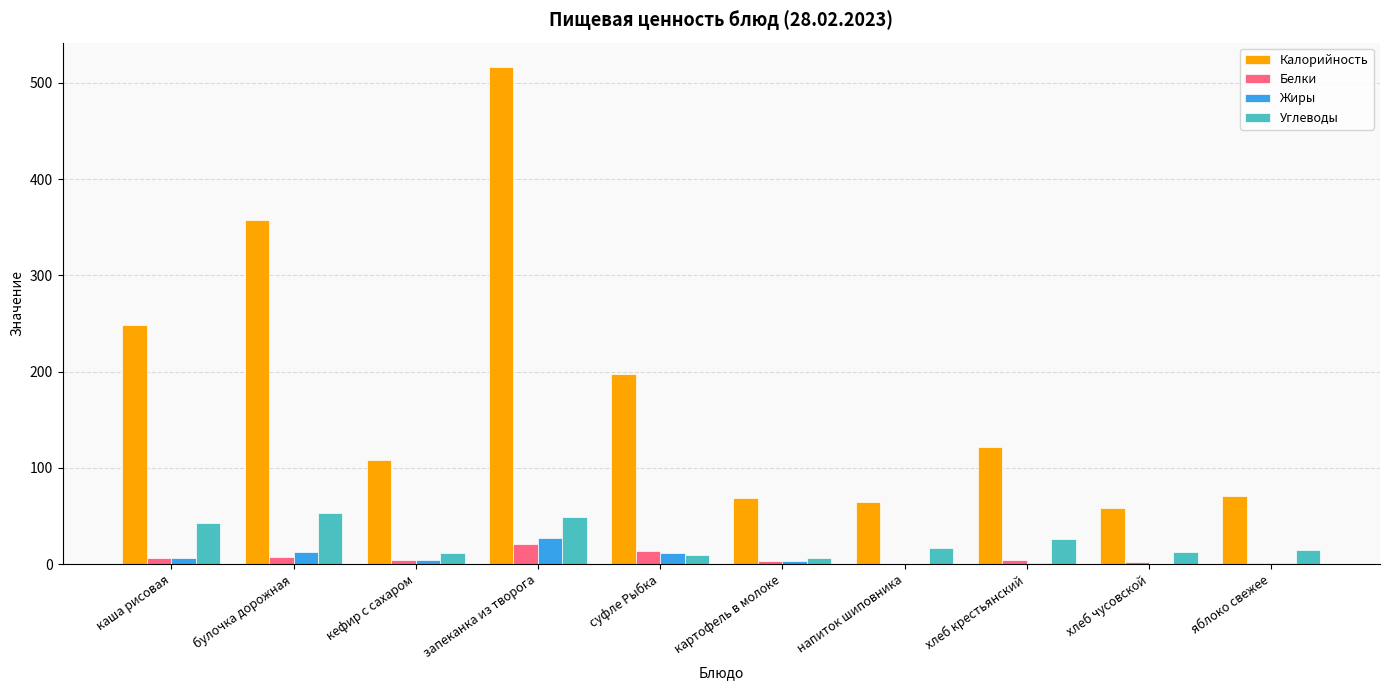

At which category is the sum across all series the highest?

запеканка из творога